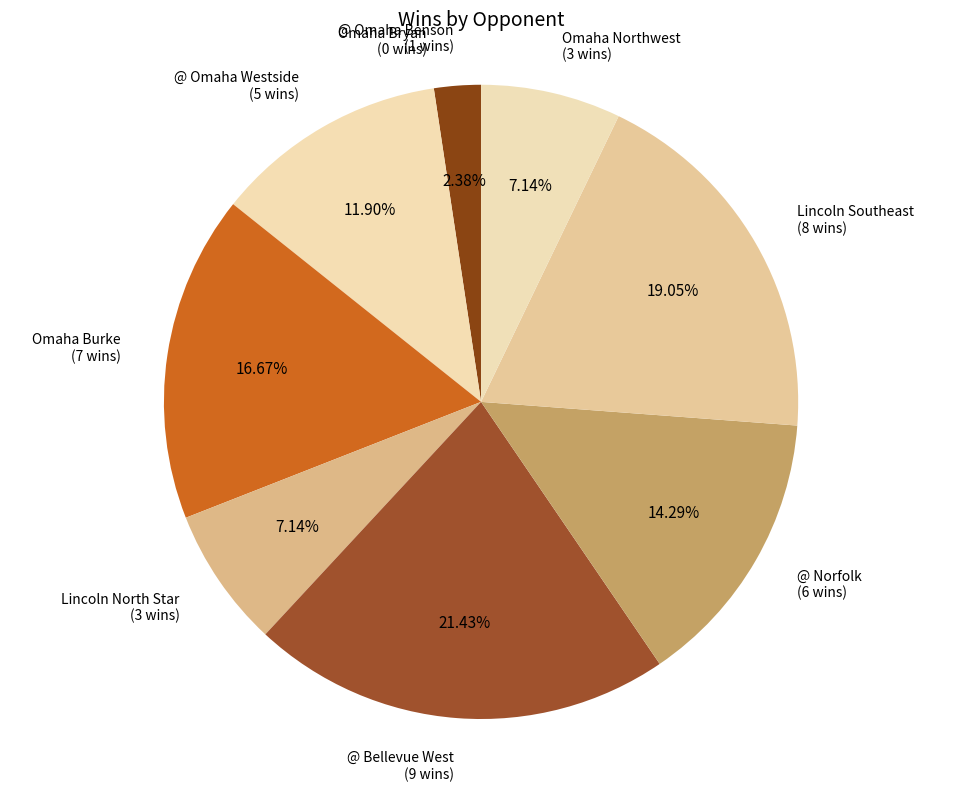

What is the ratio of the value at Lincoln Southeast to the value at @ Omaha Westside?

1.6